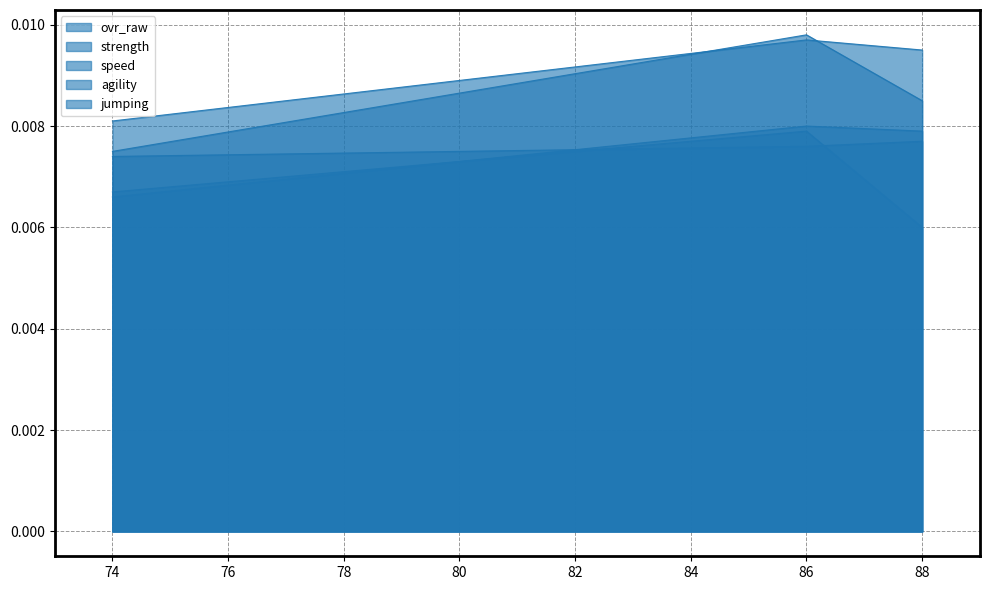

Does the chart display data point markers on the line(s)?

No